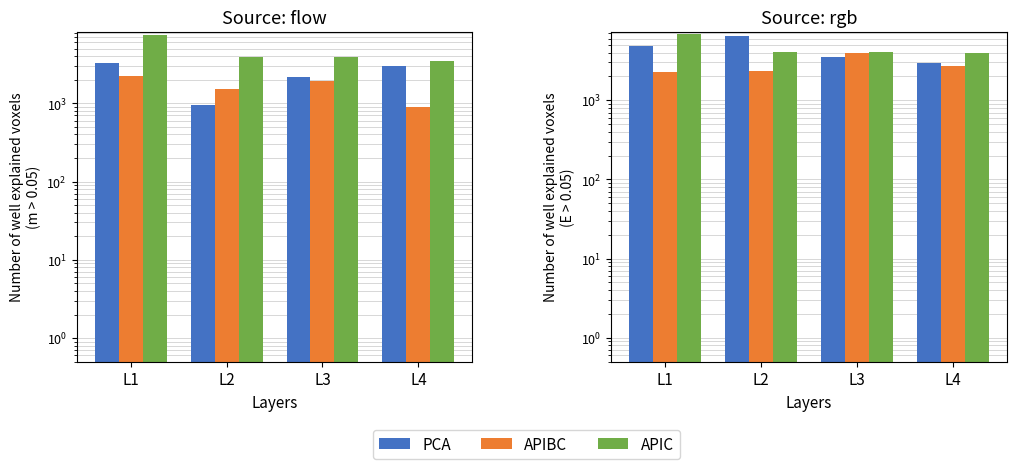

Does the chart contain stacked bars?

No